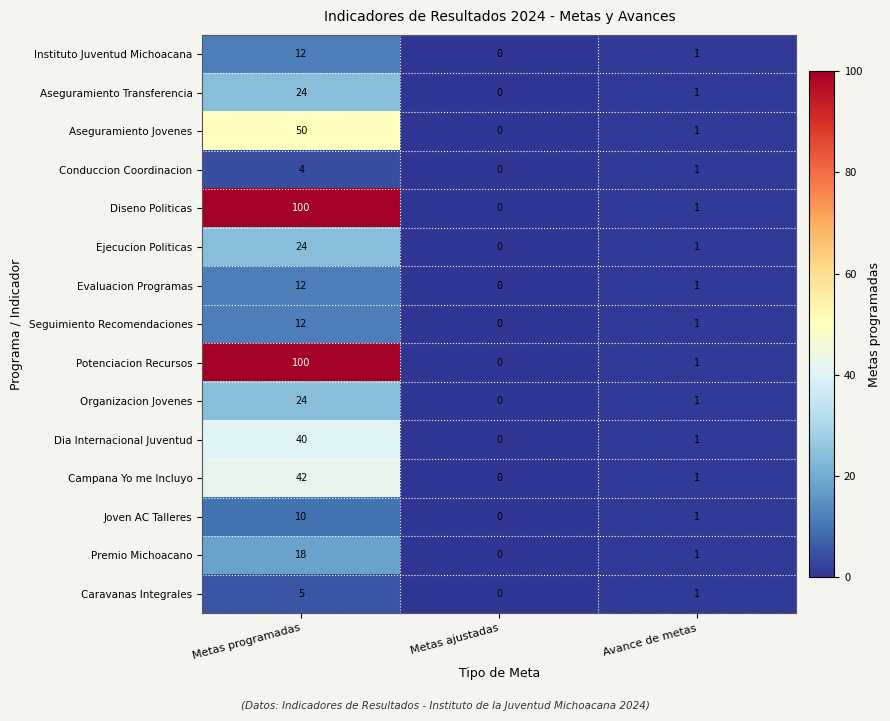

The value of Seguimiento Recomendaciones at Metas ajustadas is 4. True or false?

False